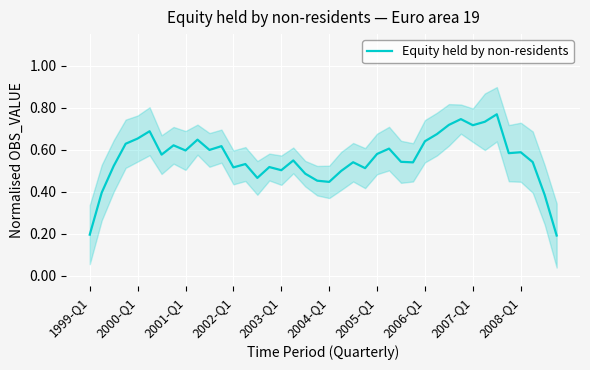

What position from the right is 39?

1